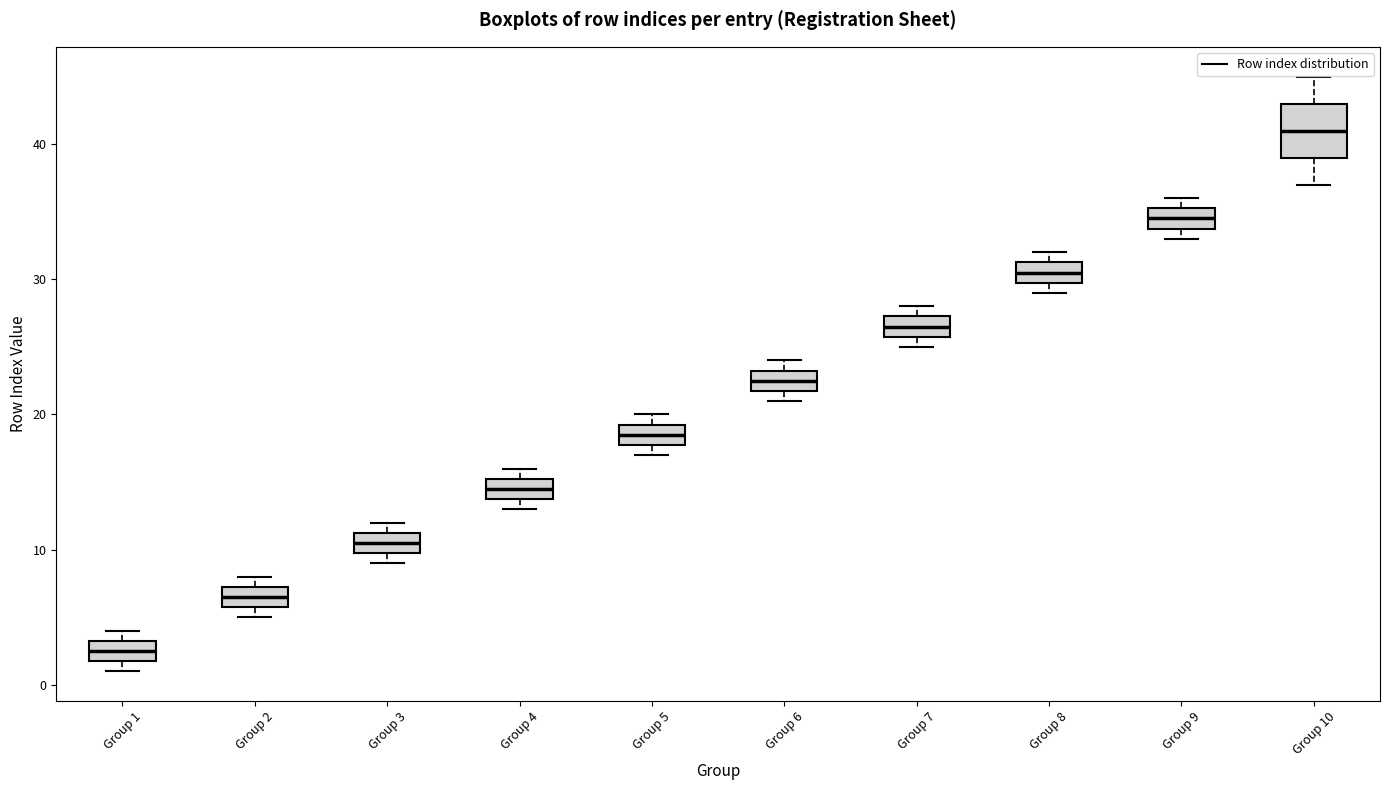

Reading left to right, read every box against the y-axis: the position of its median line, the range the box covers, and the ends of its whiskers. The values are not printed on the chart, so give them approximately, as read against the axis.

Group 1: median 3 (inside the box), box 2 to 3, whiskers 1 to 4
Group 2: median 7 (inside the box), box 6 to 7, whiskers 5 to 8
Group 3: median 11 (inside the box), box 10 to 11, whiskers 9 to 12
Group 4: median 15 (inside the box), box 14 to 15, whiskers 13 to 16
Group 5: median 19 (inside the box), box 18 to 19, whiskers 17 to 20
Group 6: median 23 (inside the box), box 22 to 23, whiskers 21 to 24
Group 7: median 27 (inside the box), box 26 to 27, whiskers 25 to 28
Group 8: median 31 (inside the box), box 30 to 31, whiskers 29 to 32
Group 9: median 35 (inside the box), box 34 to 35, whiskers 33 to 36
Group 10: median 41, box 39 to 43, whiskers 37 to 45